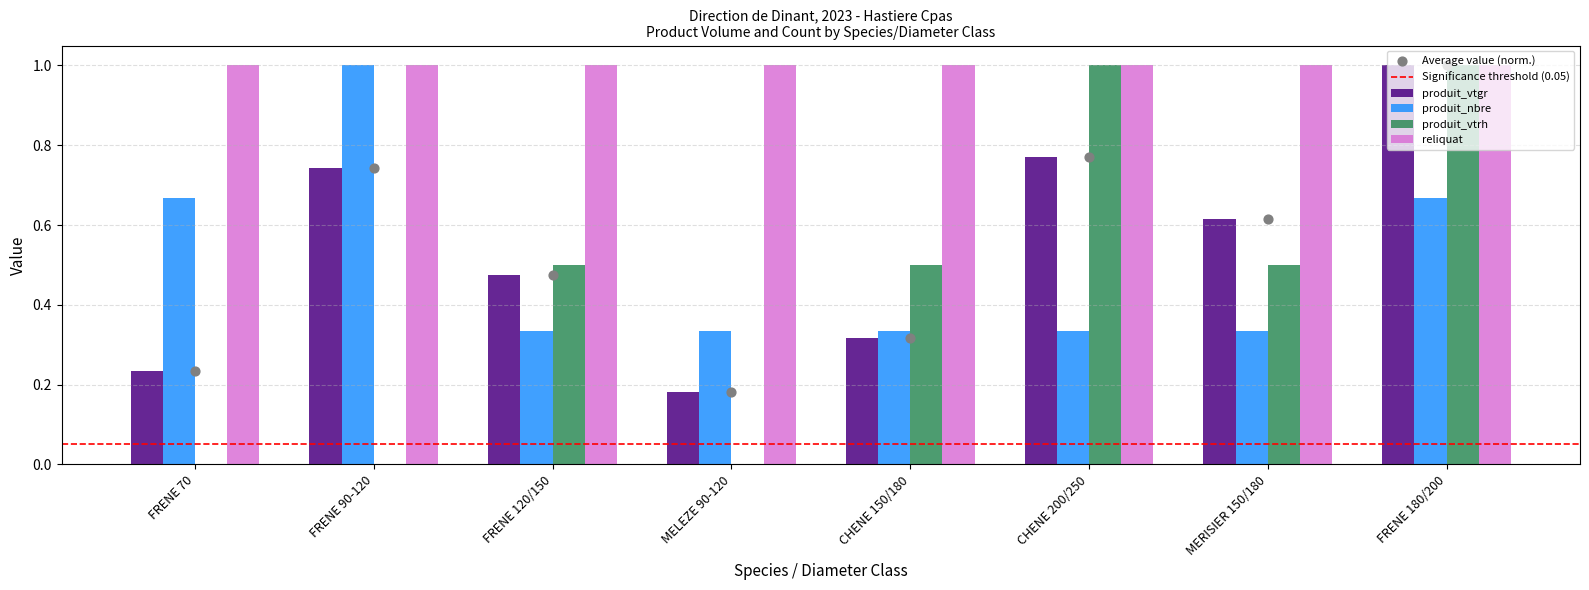

The reliquat series shows 0.6 at FRENE 90-120. True or false?

False